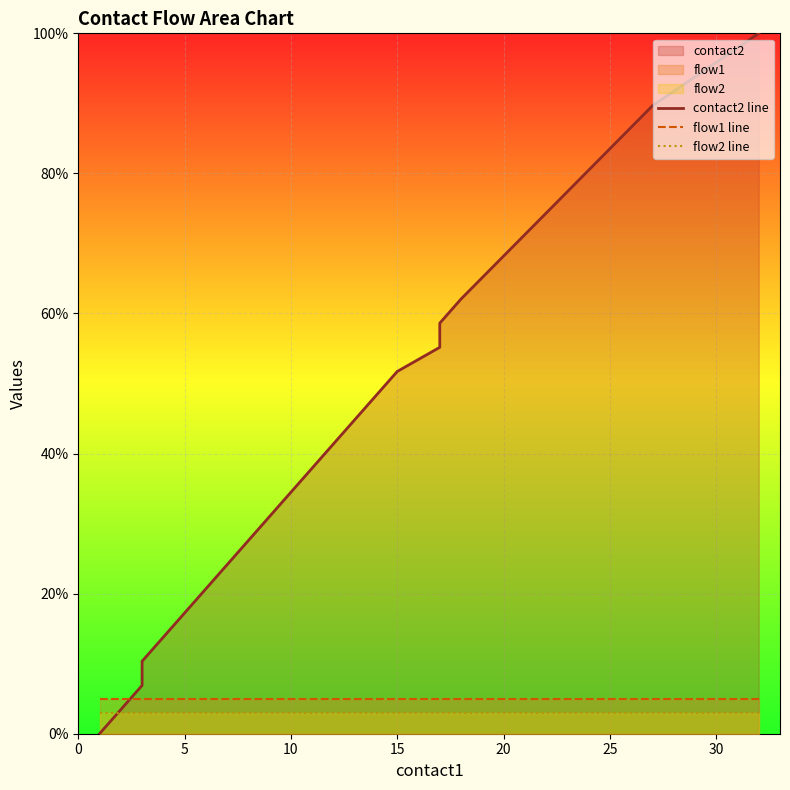

Which series has the largest range (max minus min)?

contact2 line